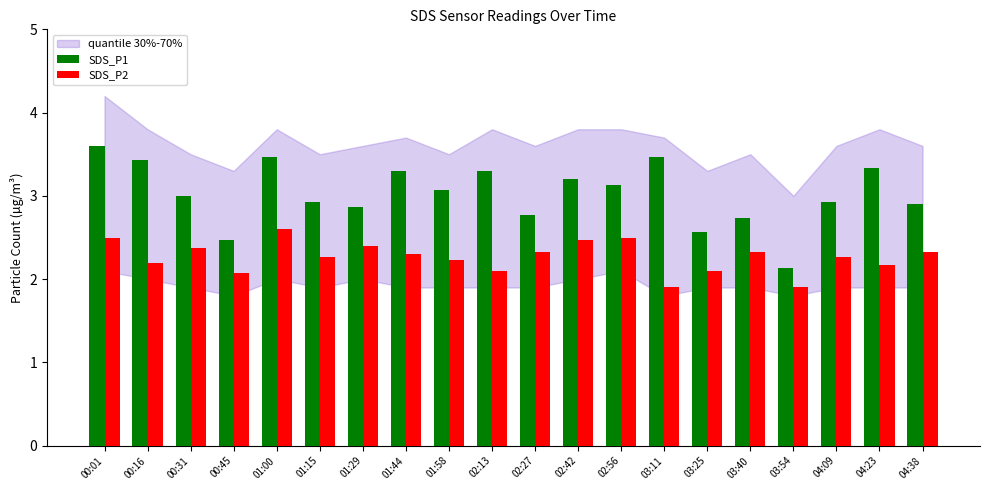

Reading left to right, what are all the values shown in this chart?

SDS_P1: 00:01=3.6	00:16=3.4	00:31=3.0	00:45=2.5	01:00=3.5	01:15=2.9	01:29=2.9	01:44=3.3	01:58=3.1	02:13=3.3	02:27=2.8	02:42=3.2	02:56=3.1	03:11=3.5	03:25=2.6	03:40=2.7	03:54=2.1	04:09=2.9	04:23=3.3	04:38=2.9
SDS_P2: 00:01=2.5	00:16=2.2	00:31=2.4	00:45=2.1	01:00=2.6	01:15=2.3	01:29=2.4	01:44=2.3	01:58=2.2	02:13=2.1	02:27=2.3	02:42=2.5	02:56=2.5	03:11=1.9	03:25=2.1	03:40=2.3	03:54=1.9	04:09=2.3	04:23=2.2	04:38=2.3